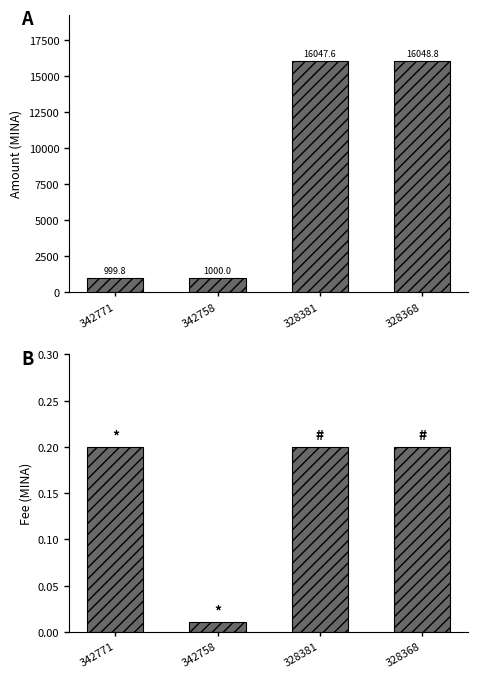

What is the value of the Amount bar at the 4th from the left?

16048.8